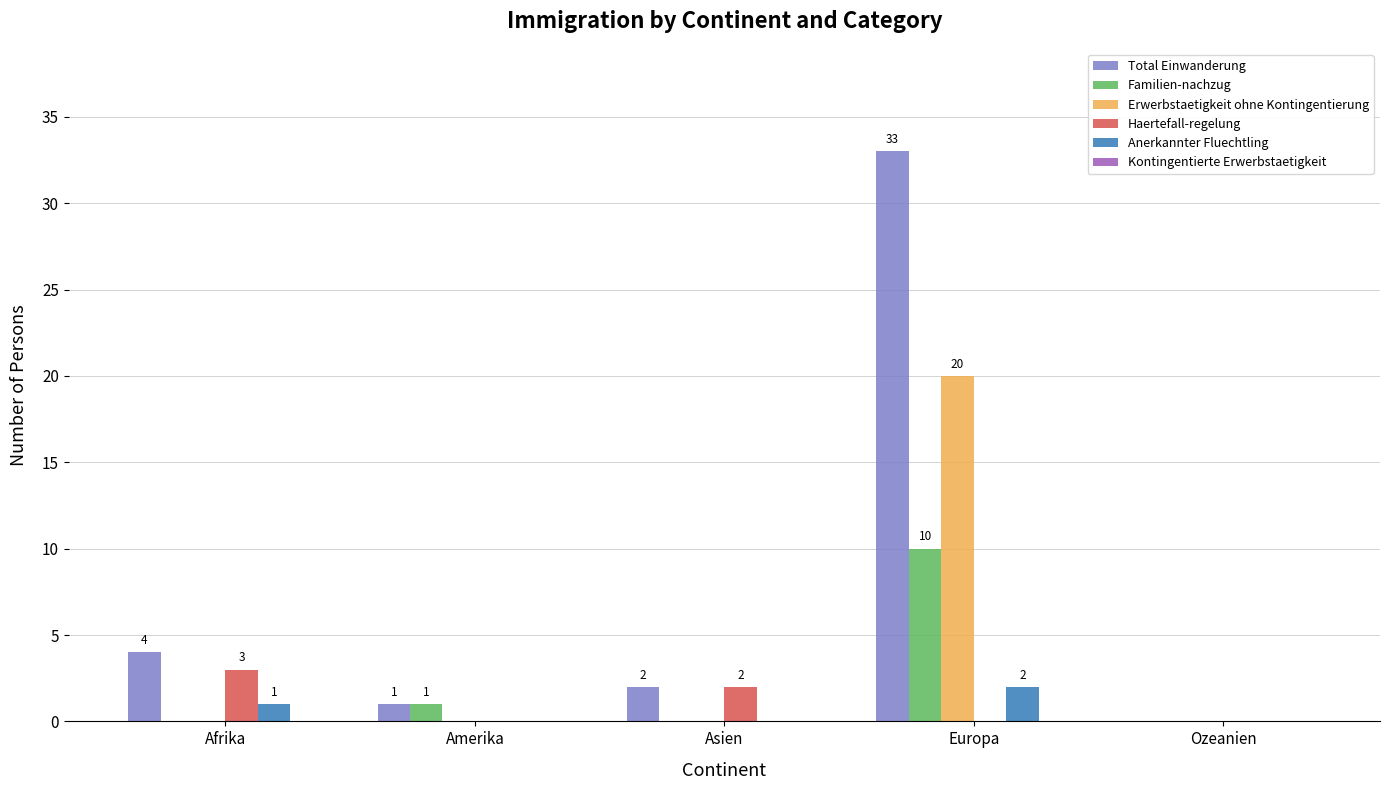

What is the highest value of the Familien-nachzug series?

10